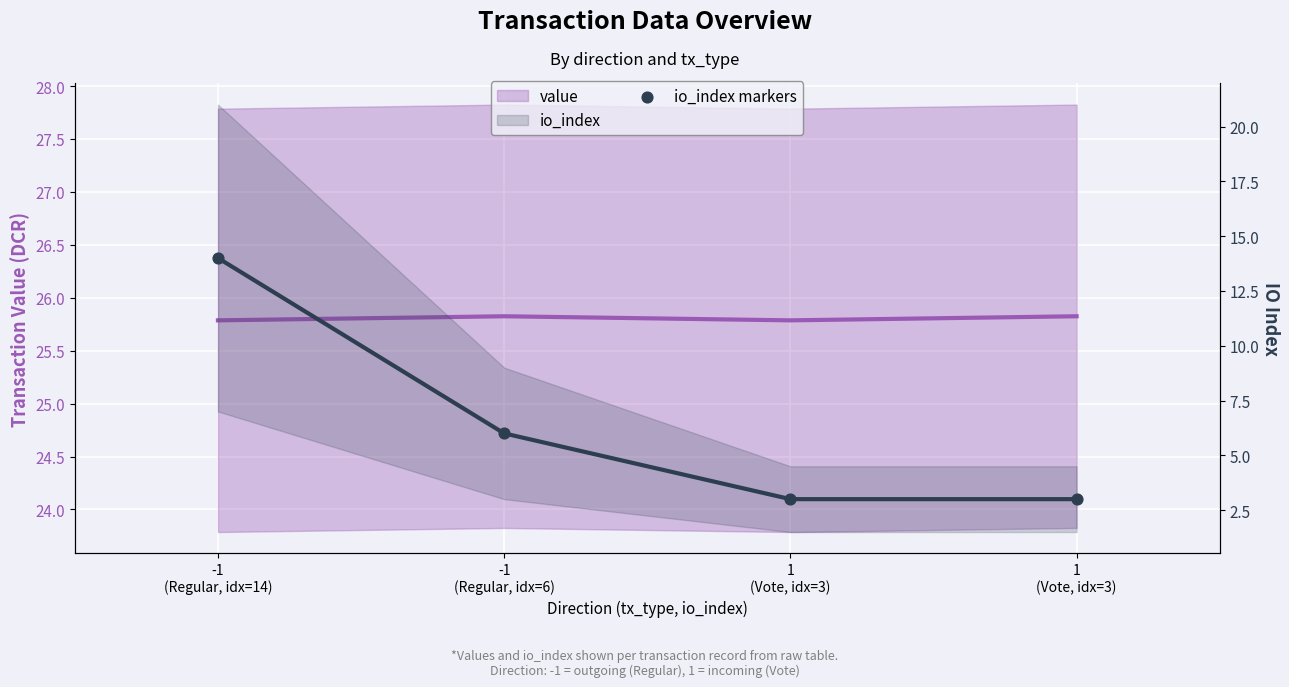

Which series contains the highest Y value?

value